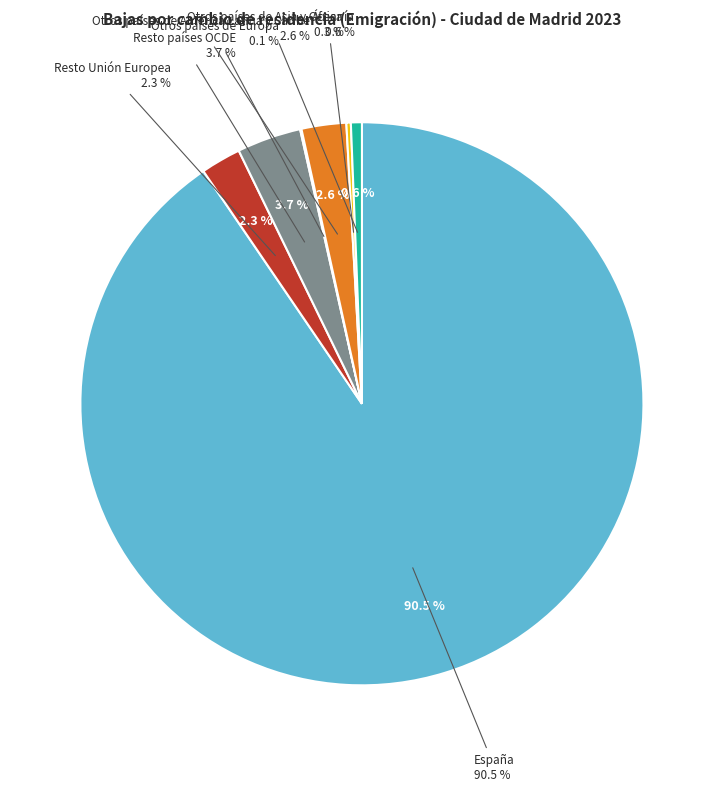

Count the number of slices in the pie.

7